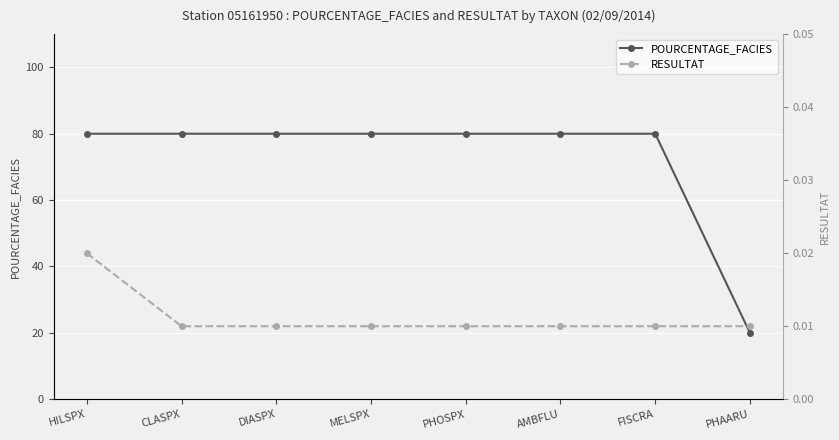

What is the spread (max minus min) of values at MELSPX?

80.0